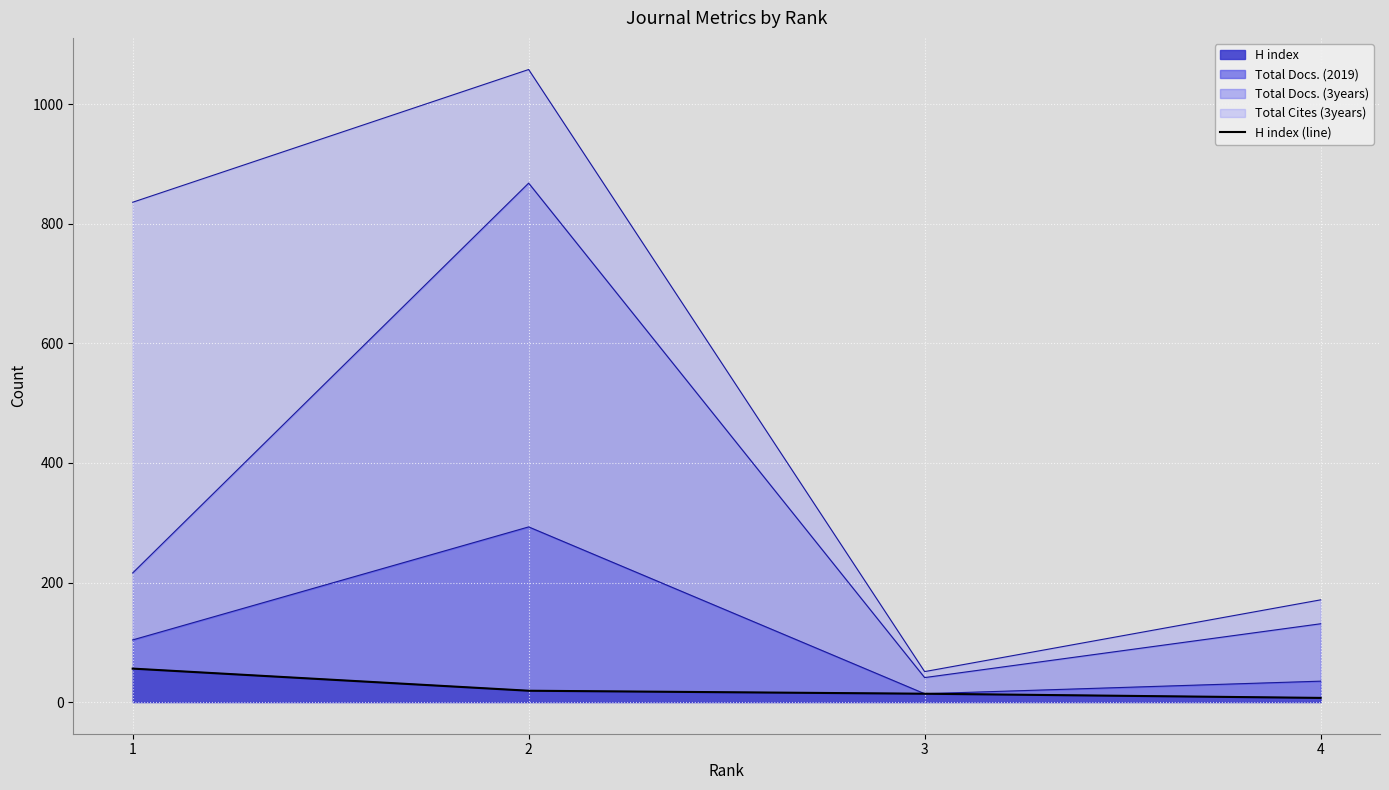

What is the minimum value shown in the chart?

7